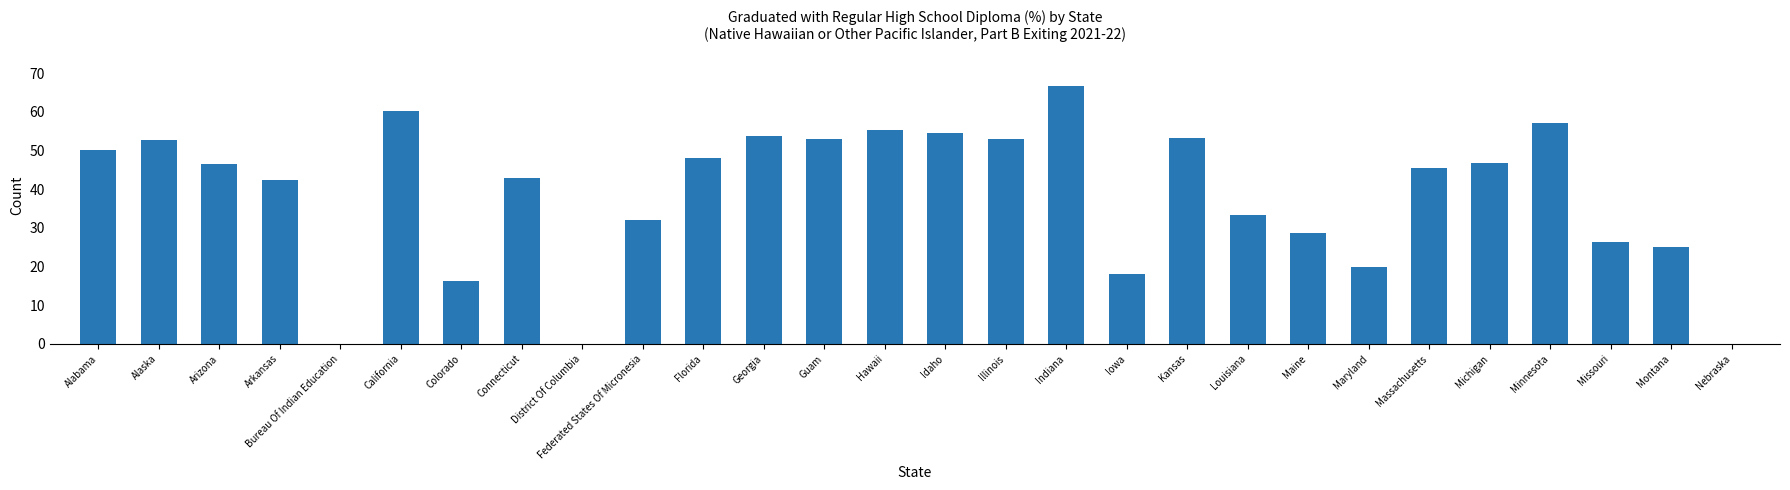

The value at Massachusetts is 71.6. True or false?

False